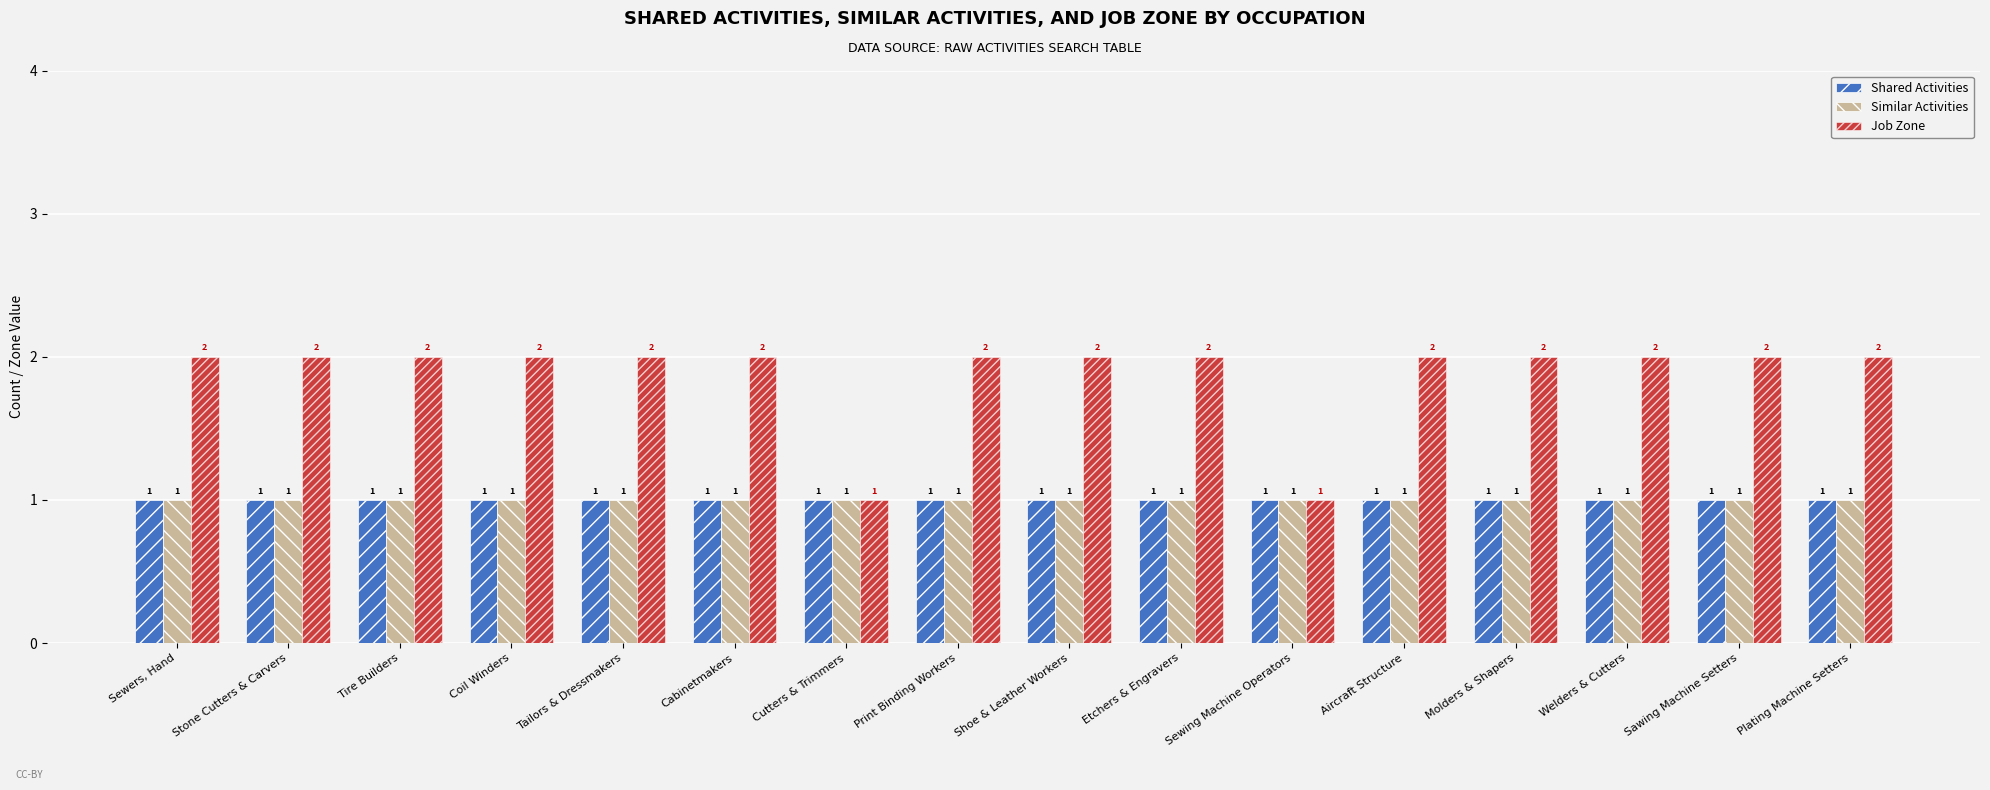

What is the minimum value shown in the chart?

1